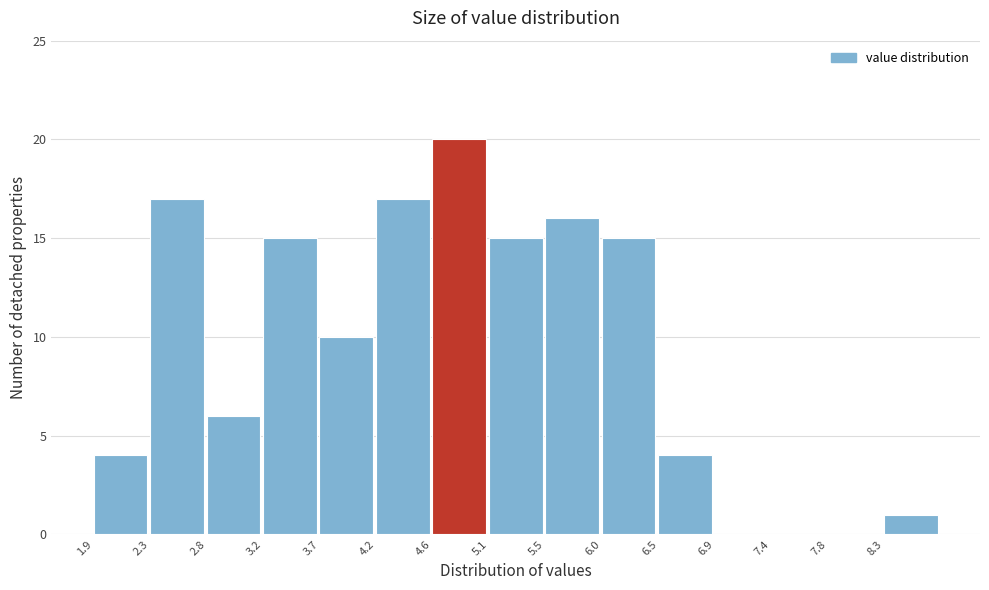

What is the height of the bar covering 5.55 to 6.01 on the x-axis? Neither the bar edges nor the heights are printed on the chart, so give them approximately, as read against the axes.

16